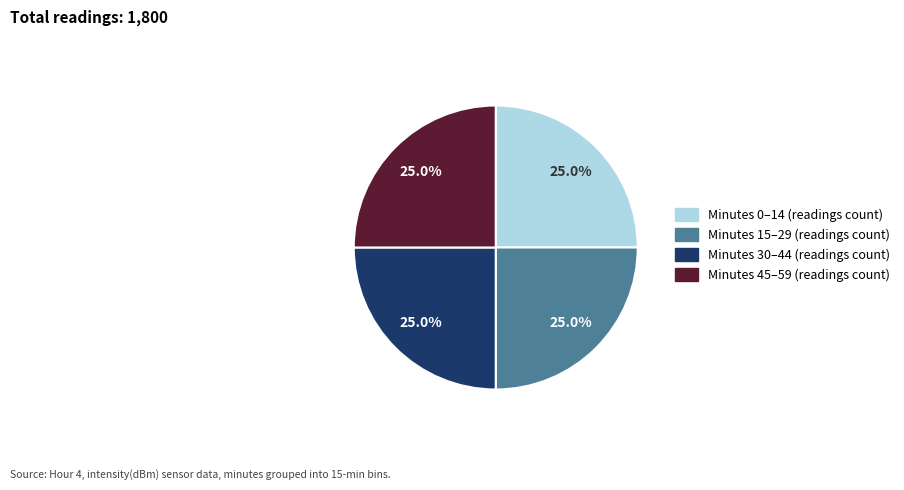

Does Minutes 0–14 (readings count) account for over 50% of the chart?

No